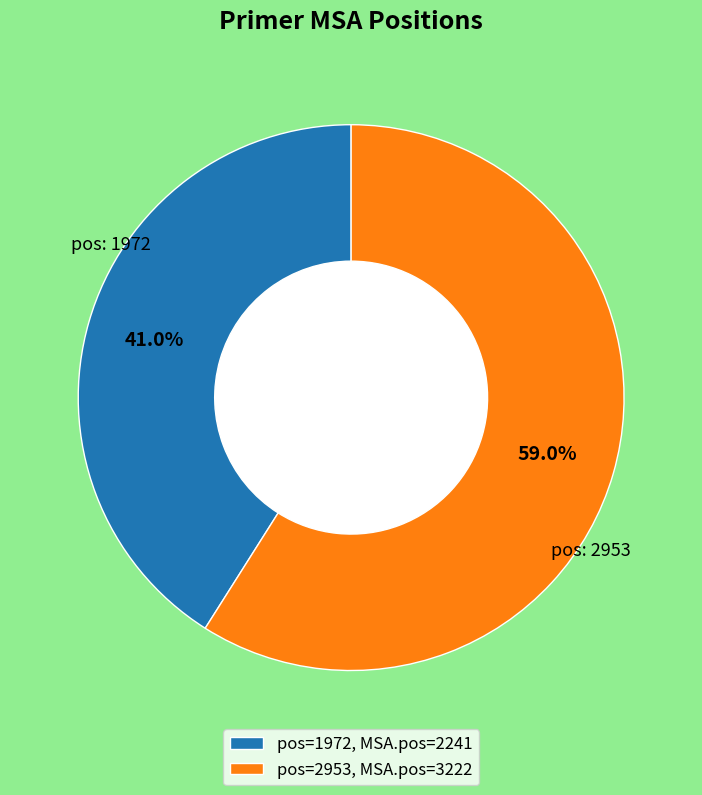

To the nearest percent, what is the difference between the largest and smallest slice percentages?

18%